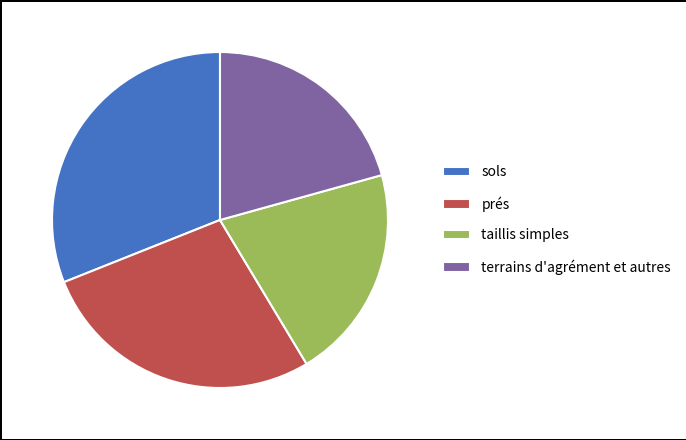

What is the ratio of the value at terrains d'agrément et autres to the value at prés?

0.7